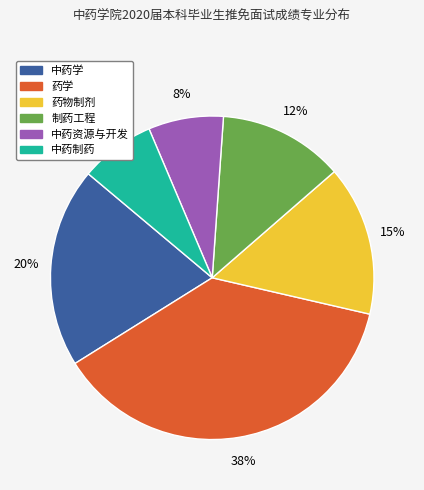

The 药学 slice represents 44% of the pie. True or false?

False